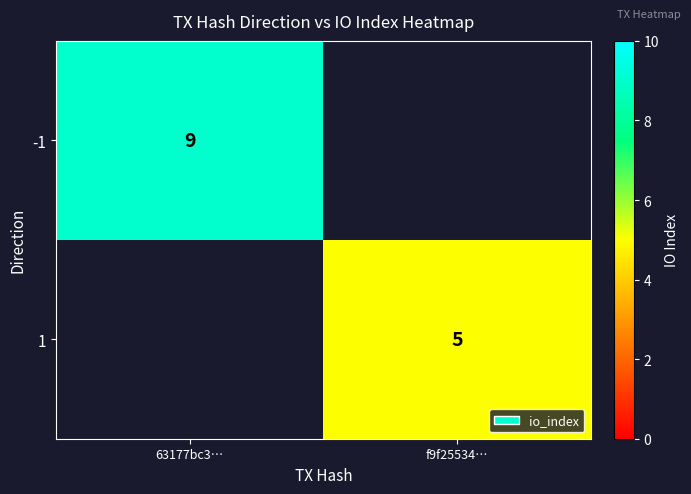

Is it true that 1 equals 5 at f9f25534…?

True